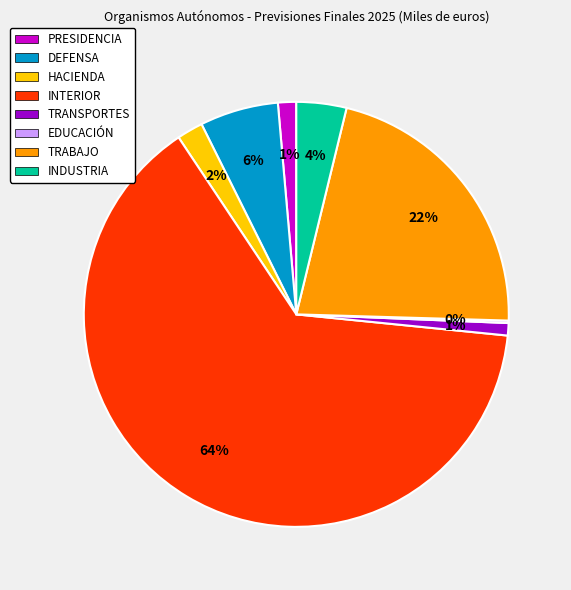

Does any single category account for the majority?

Yes